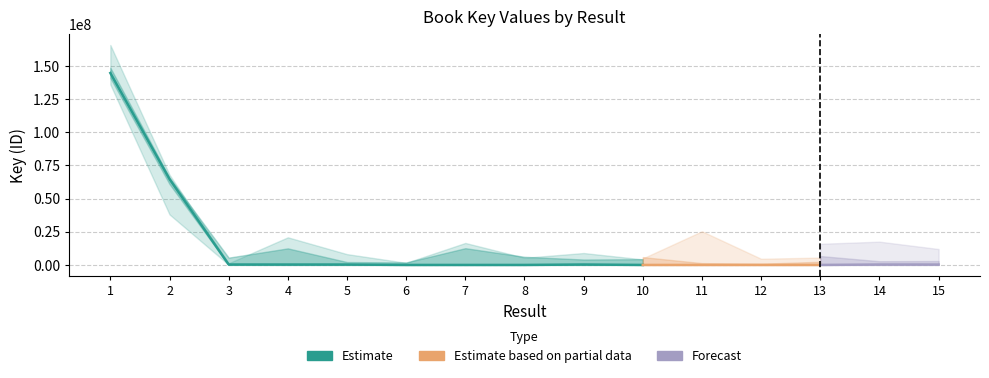

List the labels in order of value, largest first.

1, 2, 9, 3, 14, 5, 4, 15, 8, 6, 11, 13, 7, 10, 12